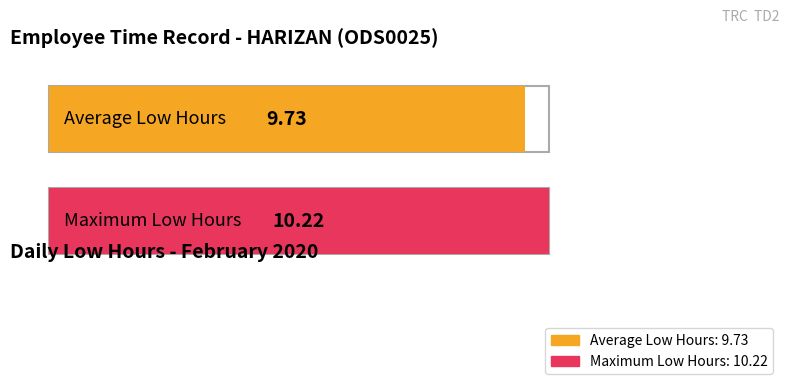

The value at 13 is 16.2. True or false?

False